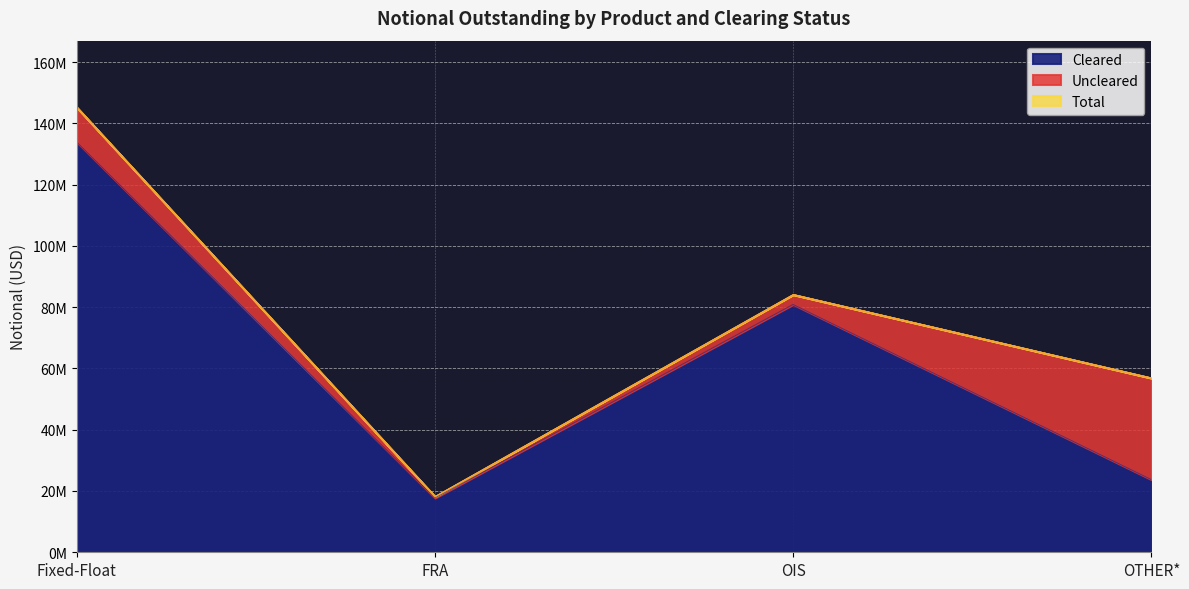

Which series has the largest total across all categories?

Total